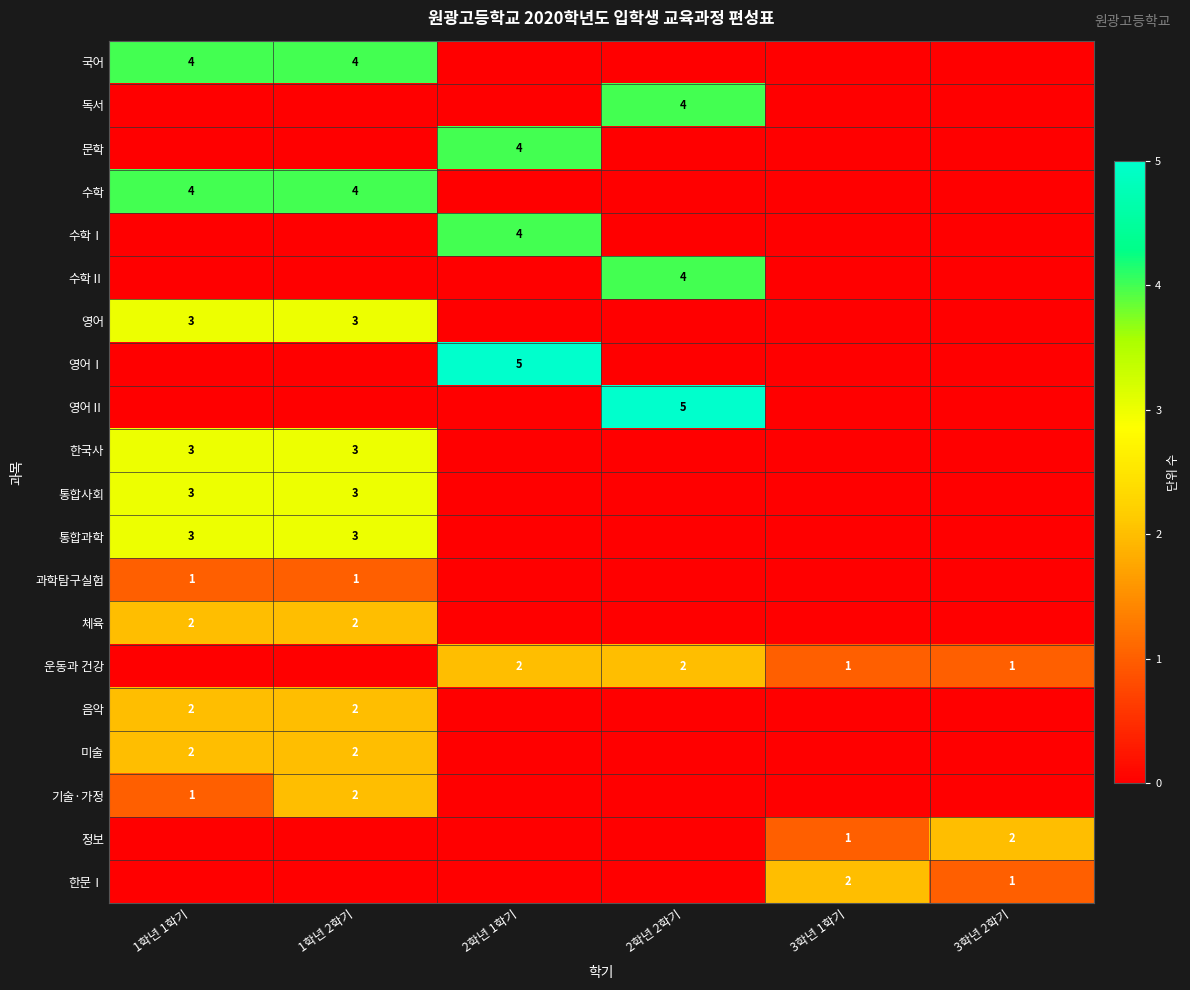

What is the total value across all series at 1학년 1학기?

28